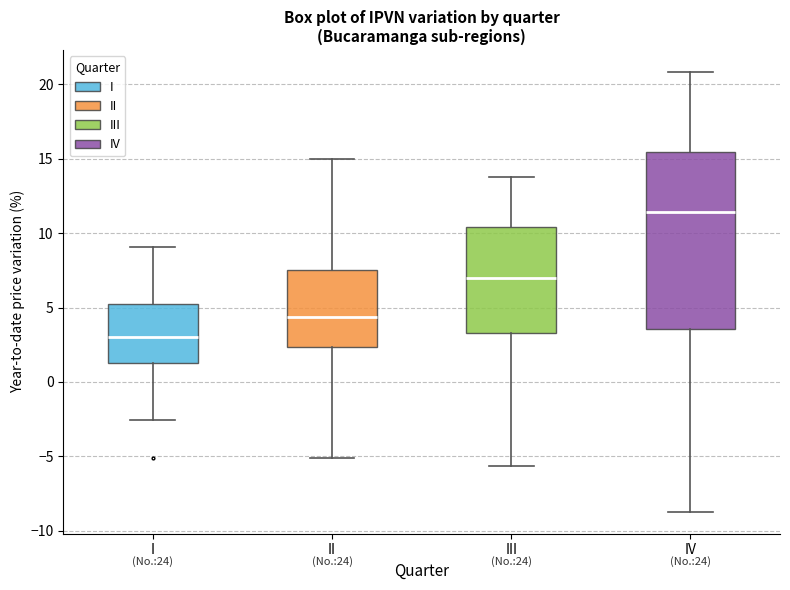

Reading left to right, read every box against the y-axis: the position of its median line, the range the box covers, and the ends of its whiskers. The values are not printed on the chart, so give them approximately, as read against the axis.

I: median 3.0, box 1.5 to 5.0, whiskers -2.5 to 9.0
II: median 4.5, box 2.5 to 7.5, whiskers -5.0 to 15.0
III: median 7.0, box 3.5 to 10.5, whiskers -5.5 to 14.0
IV: median 11.5, box 3.5 to 15.5, whiskers -8.5 to 21.0